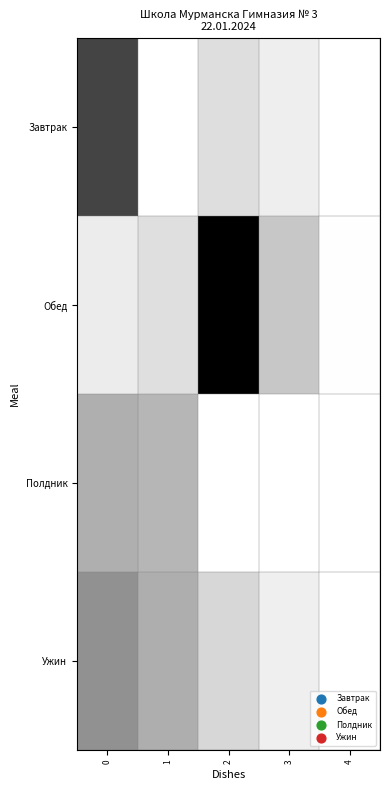

At how many categories does at least one series exceed 0?

5